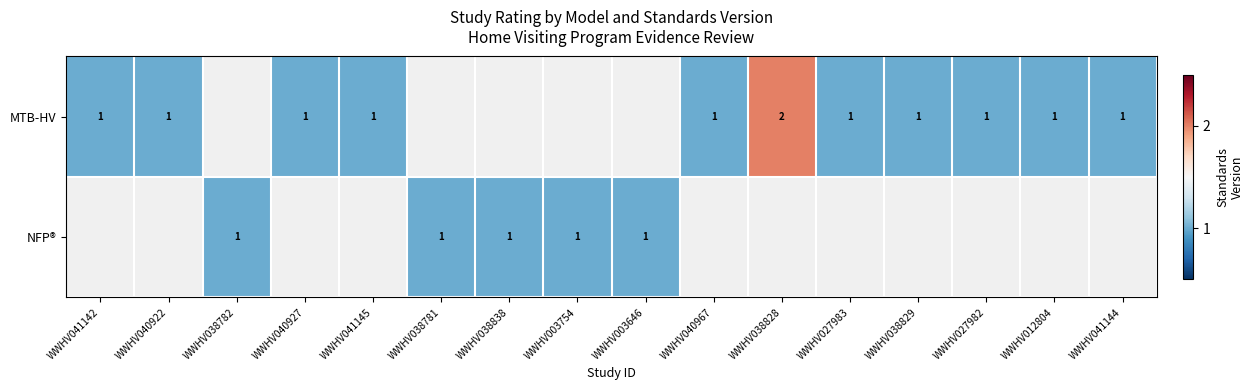

Is it true that MTB-HV equals 1 at WWHV040967?

True